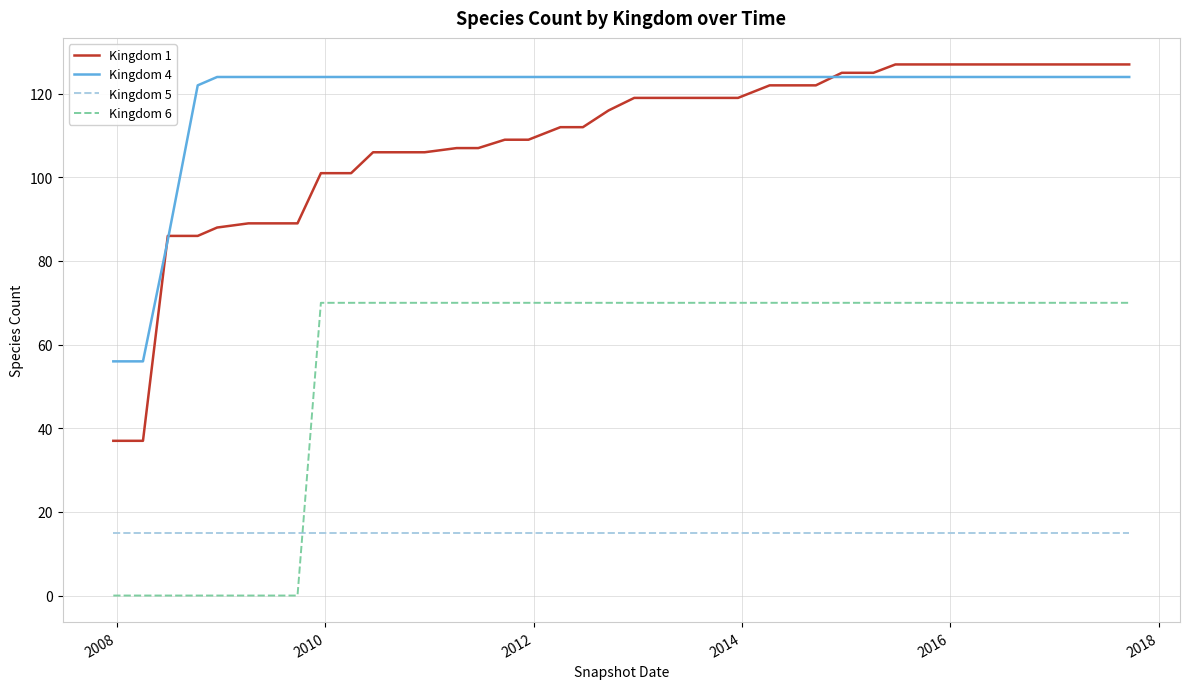

Does the chart have visible grid lines?

Yes